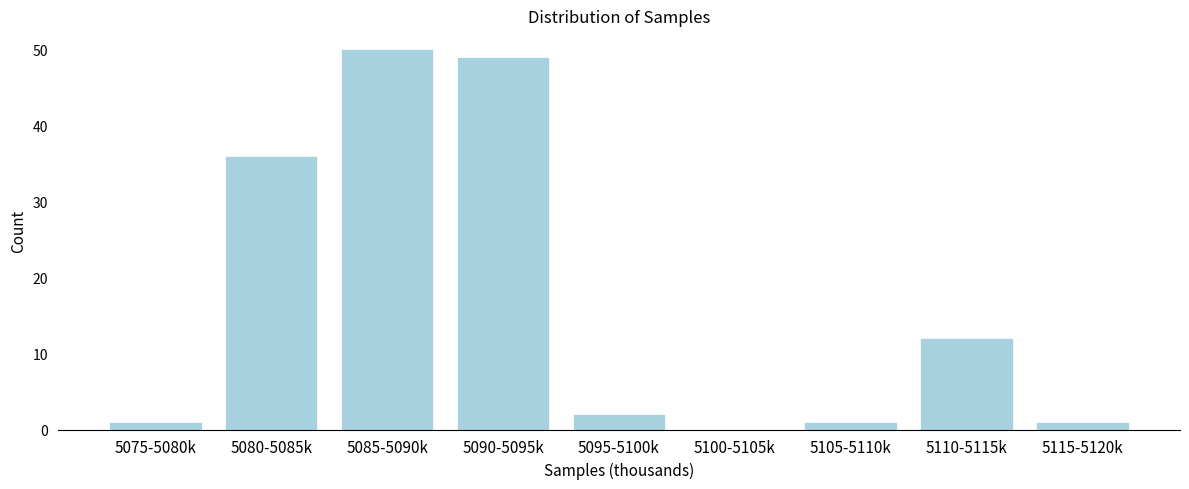

Reading left to right, list all the values displayed in this chart.

5075-5080k=1	5080-5085k=36	5085-5090k=50	5090-5095k=49	5095-5100k=2	5100-5105k=0	5105-5110k=1	5110-5115k=12	5115-5120k=1